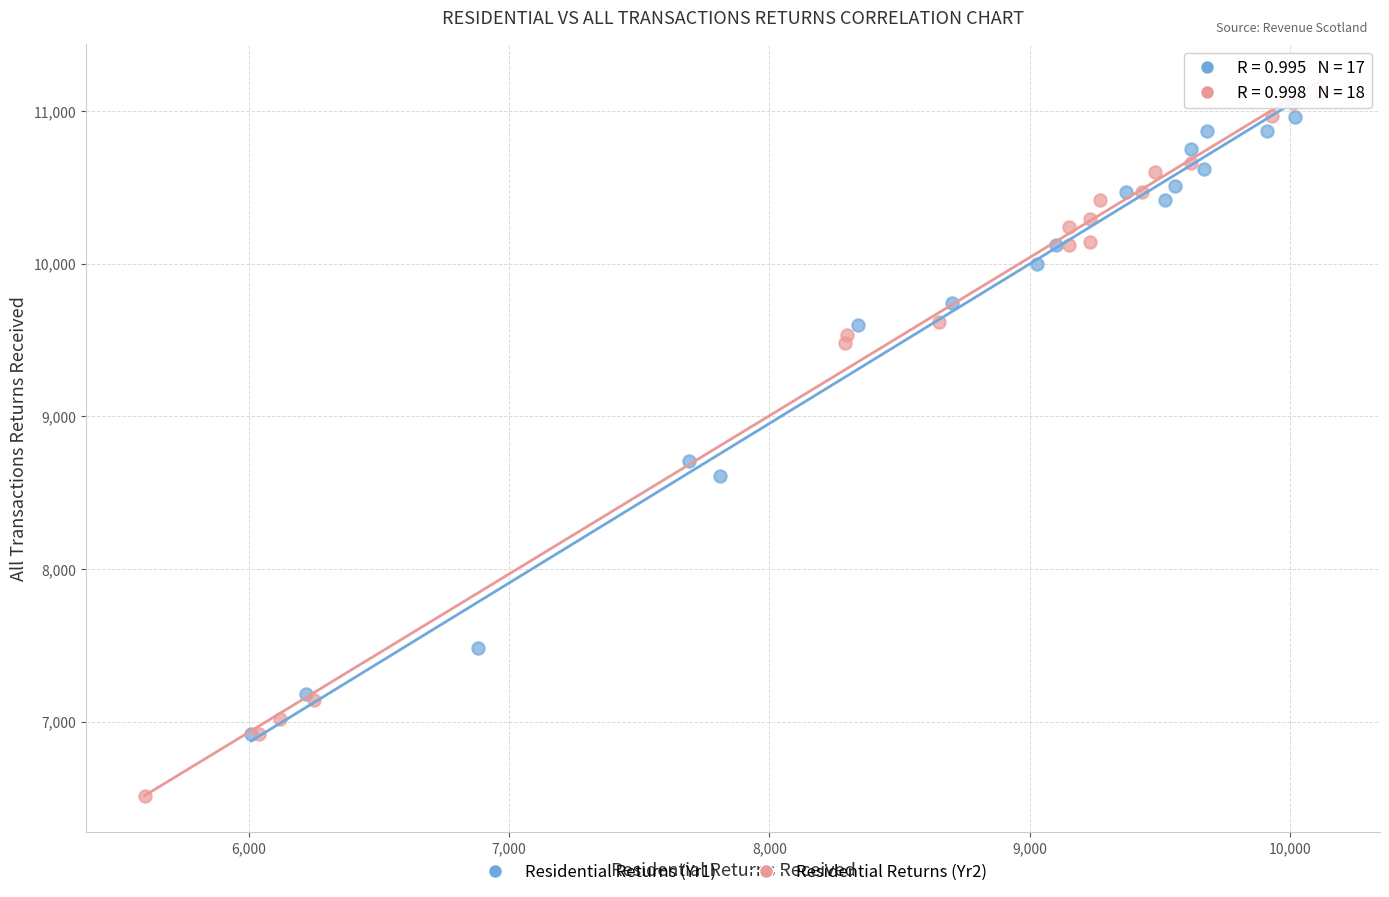

Which series has the largest Y range (max minus min)?

Residential Returns (Yr2)